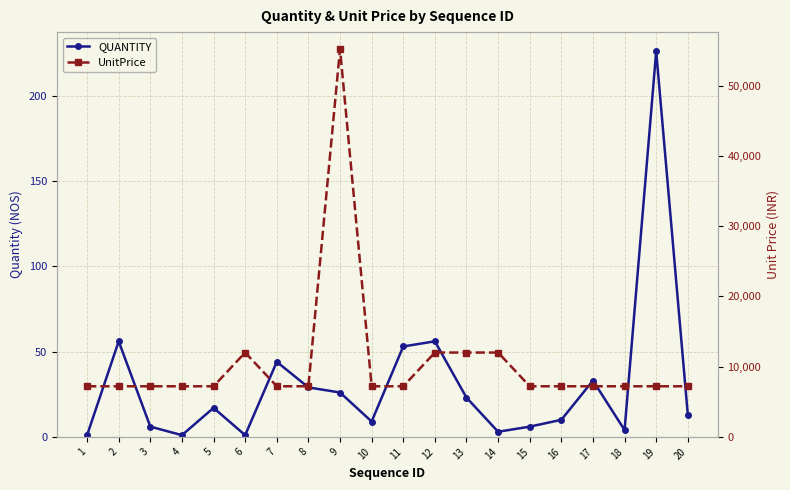

What is the sum of all UnitPrice values?

211200